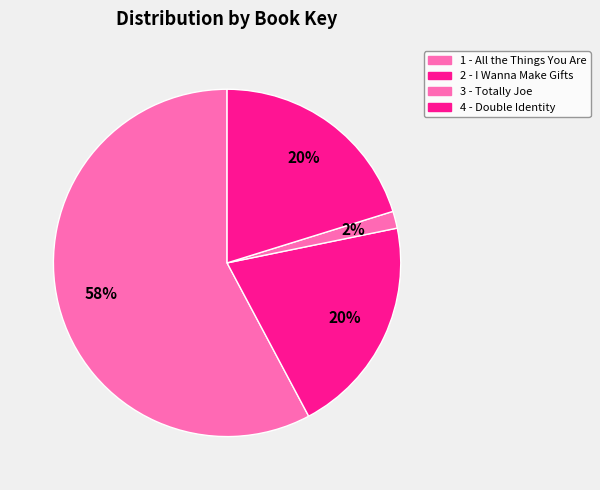

How many slices are in this pie chart?

4